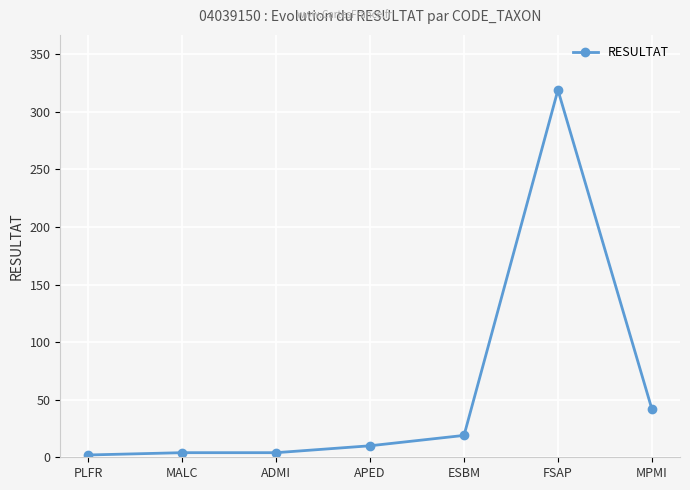

The value at MALC is 4. True or false?

True